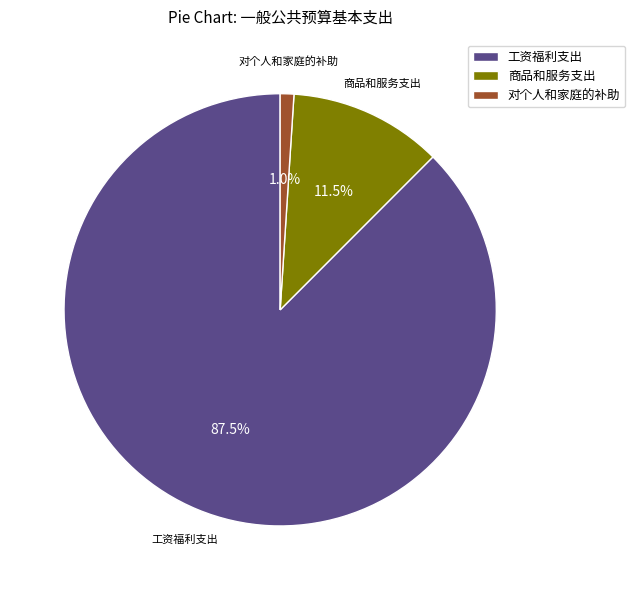

Is there a majority slice in this chart?

Yes